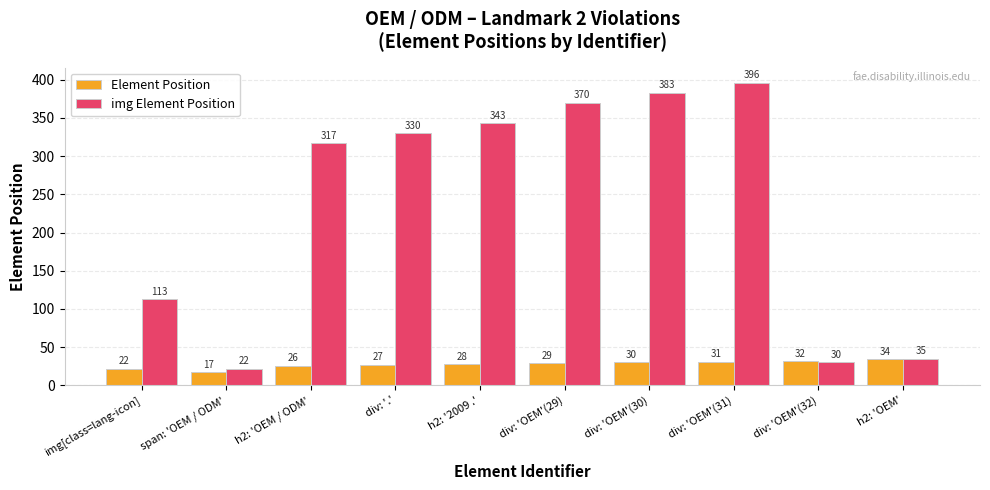

Does the chart contain stacked bars?

No